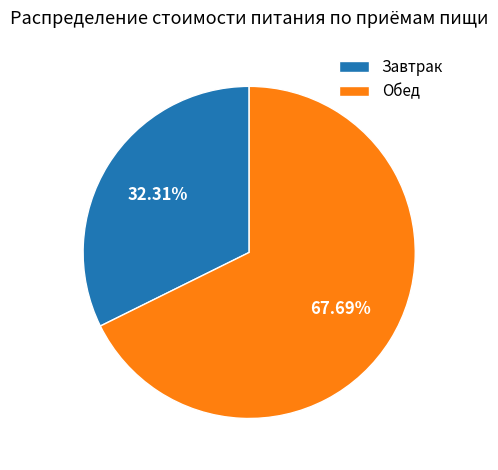

To the nearest percent, what portion does Завтрак represent?

32%